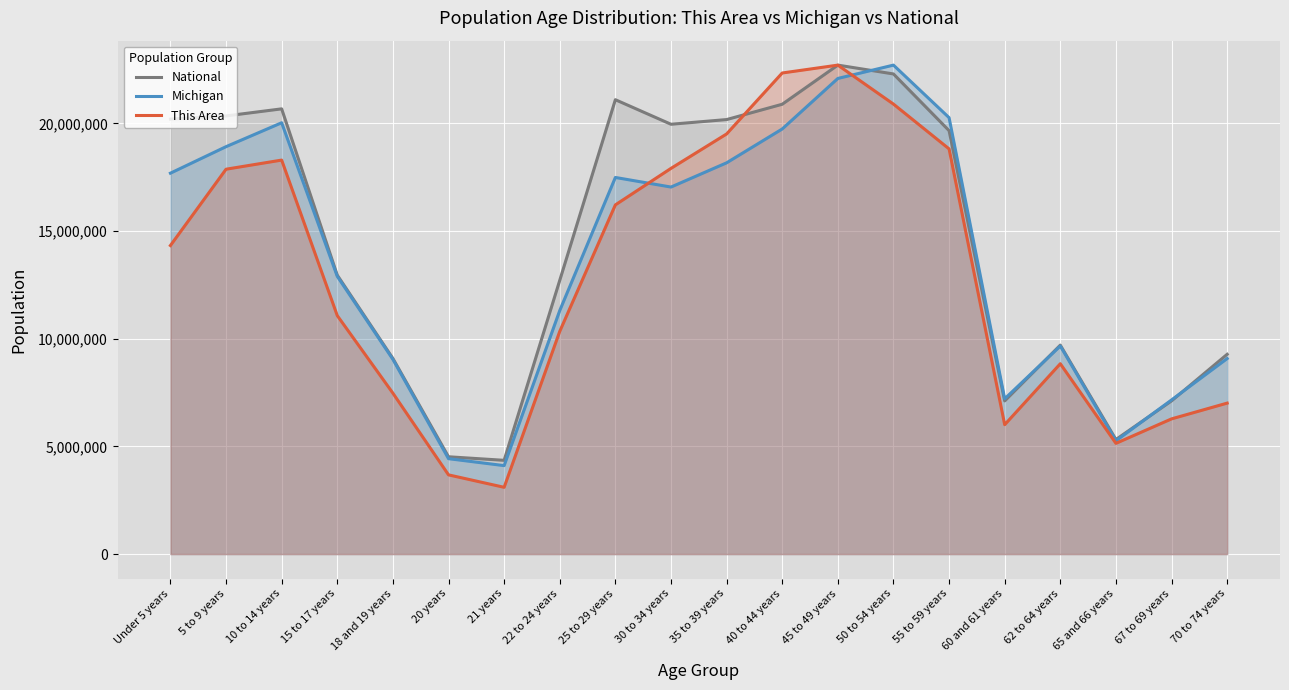

True or false: Michigan has more than 0 interior local peaks.

True